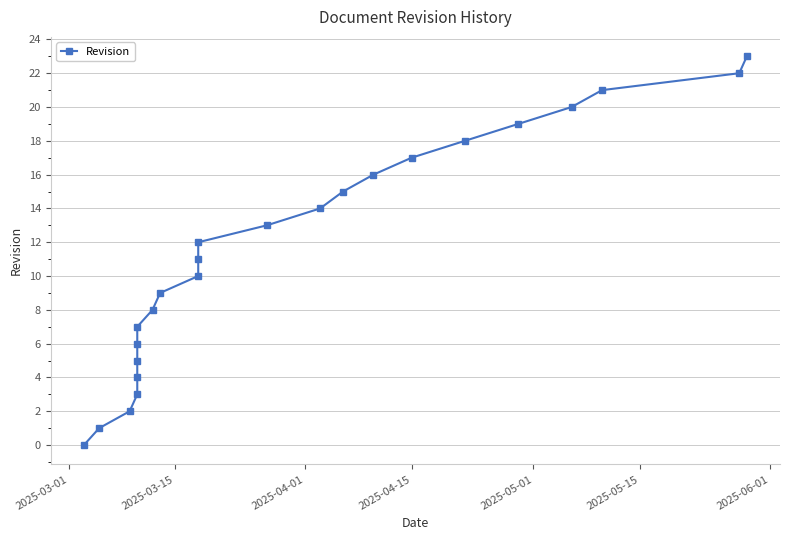

True or false: there are more than 2 points higher than both neighbors.

False